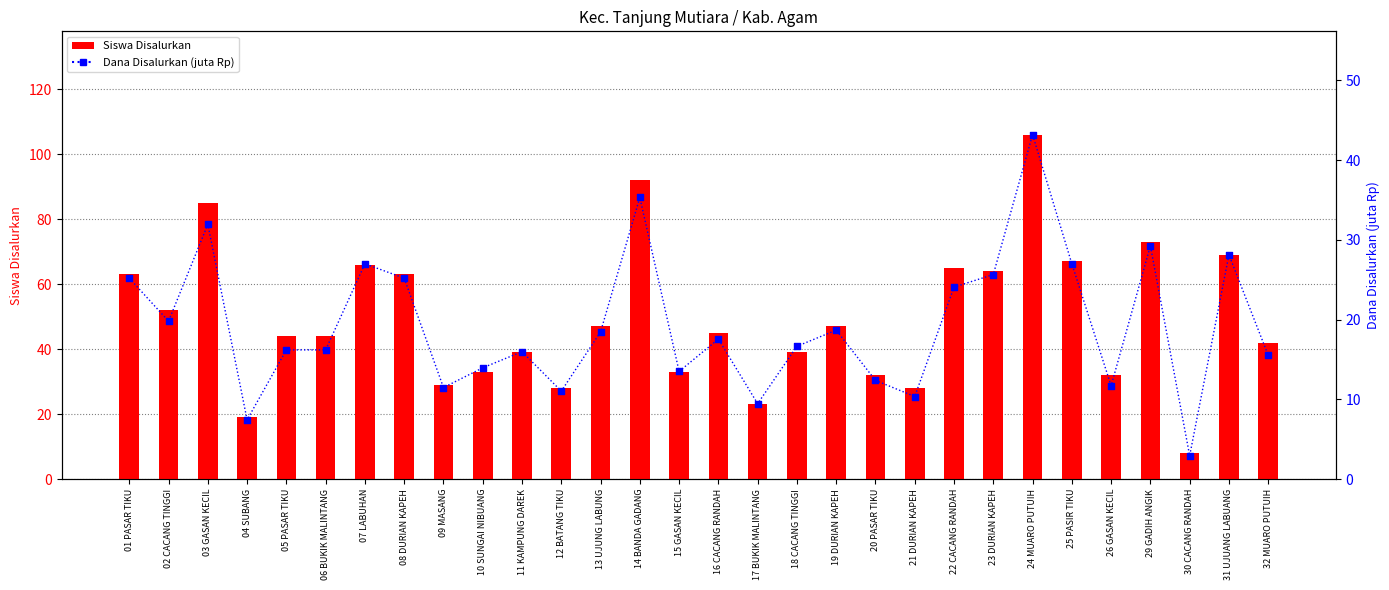

Is the value of Dana Disalurkan (juta Rp) at 01 PASAR TIKU greater than the value of Siswa Disalurkan at 15 GASAN KECIL?

No